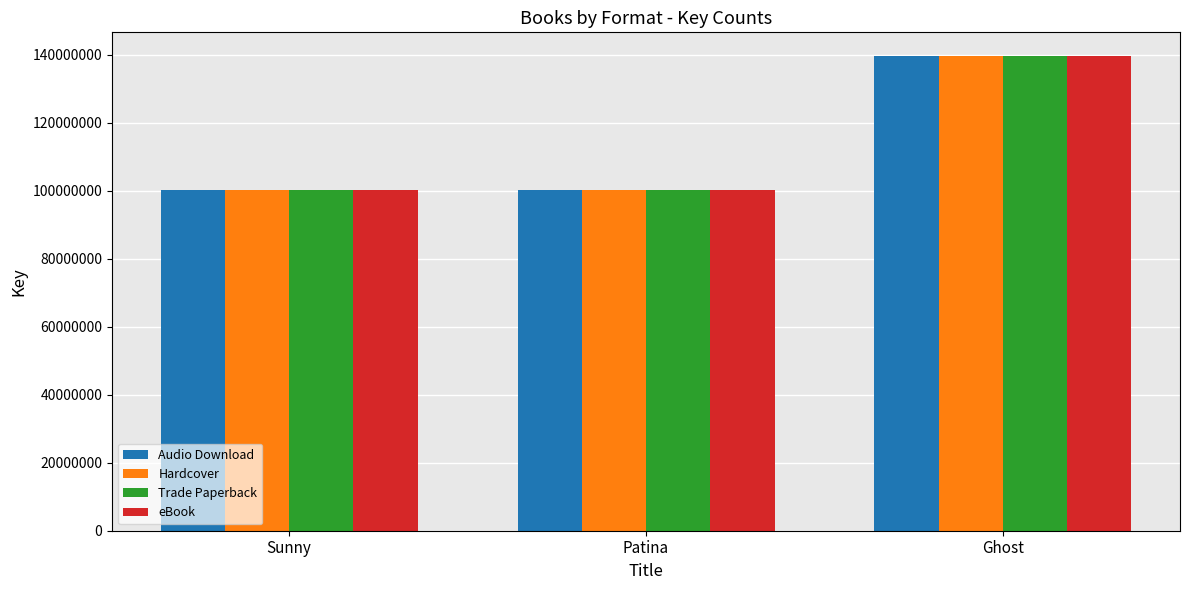

The value of Trade Paperback at Ghost is 77426681. True or false?

False